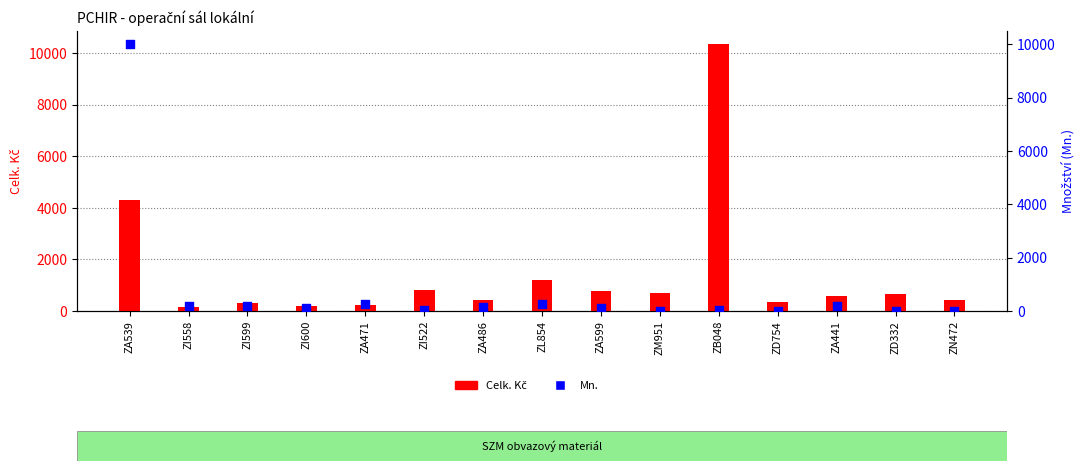

At how many categories does at least one series exceed 1840?

2